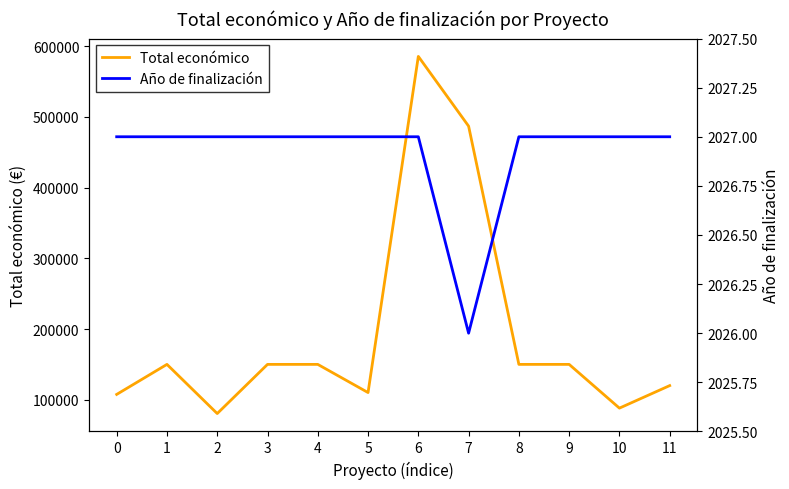

What is the value of the Total económico point at the 11th from the left?

88160